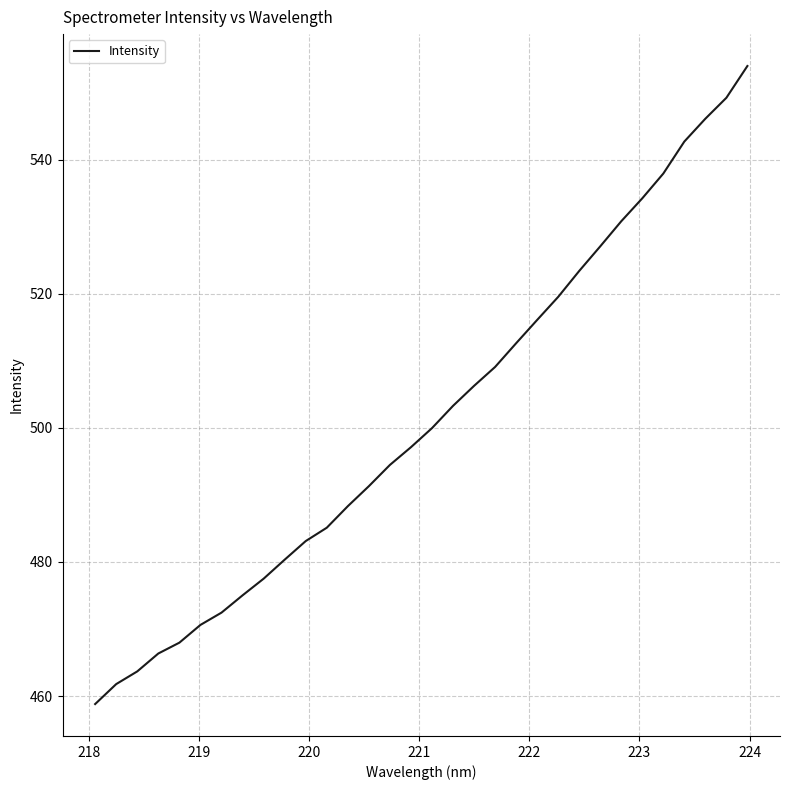

What is the difference between the maximum and minimum values?

95.1